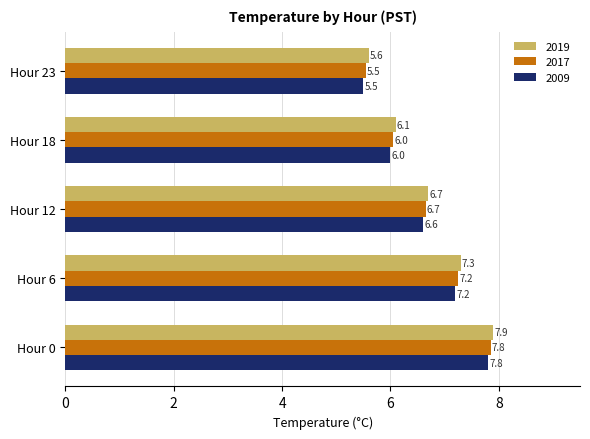

At how many categories does at least one series exceed 7?

2